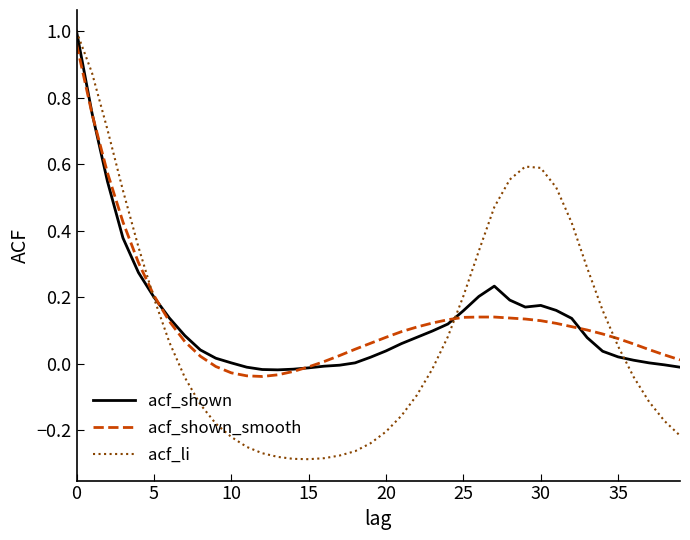

How many values in the acf_shown_smooth series are below 0?

7